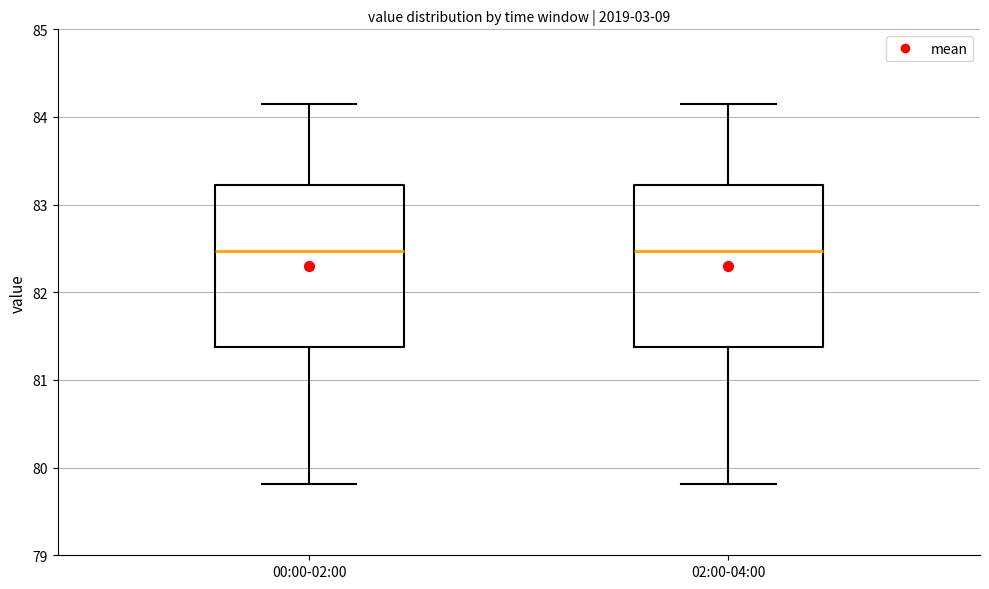

Reading left to right, transcribe this box plot: for each box, give where its median line is, the range the box spans, and where its two whiskers end, as read against the y-axis. The values are not printed on the chart, so give them approximately, as read against the axis.

00:00-02:00: median 82.5, box 81.4 to 83.2, whiskers 79.8 to 84.2
02:00-04:00: median 82.5, box 81.4 to 83.2, whiskers 79.8 to 84.2